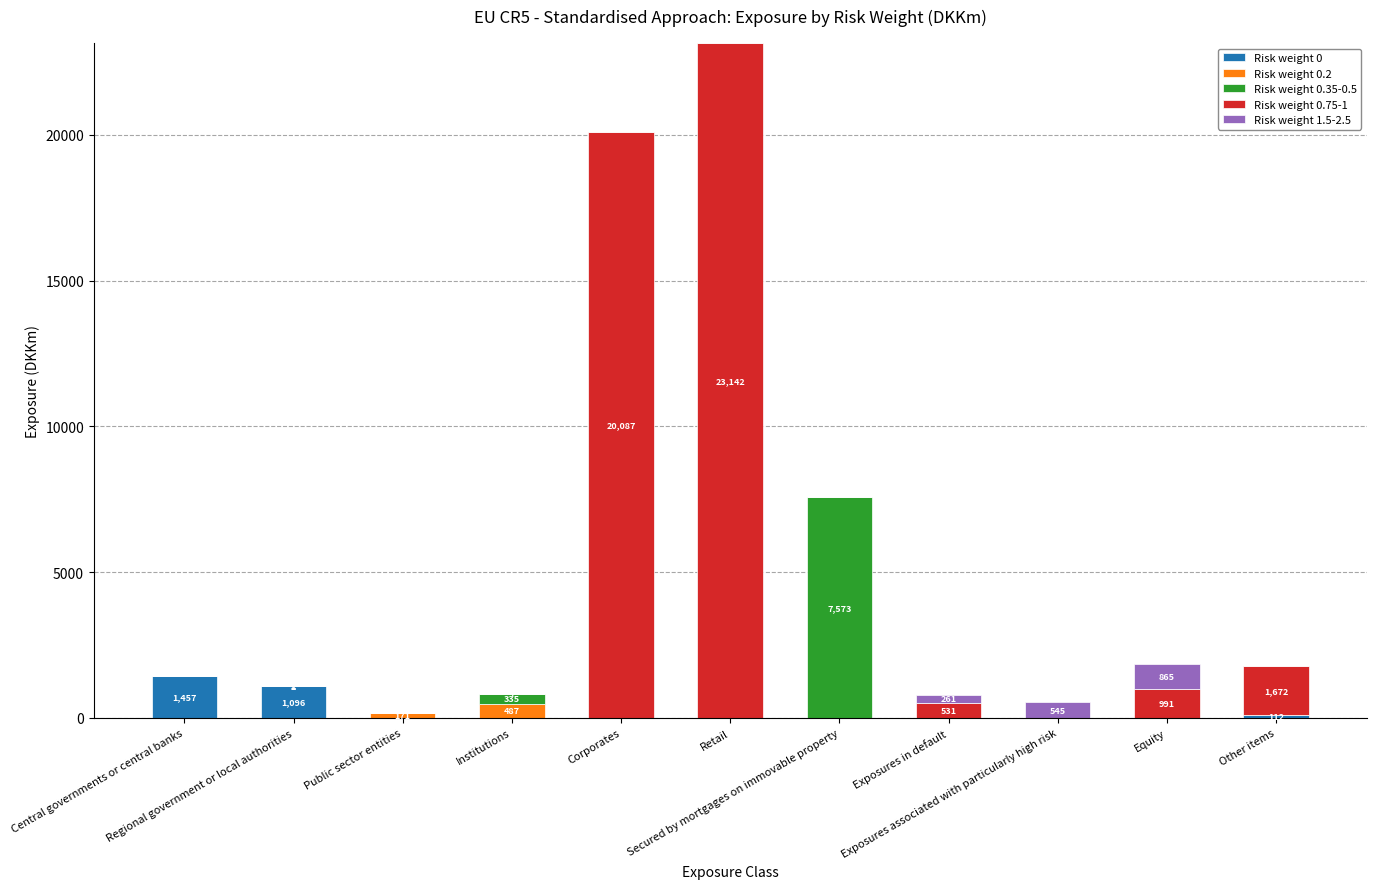

What are all the series names shown in the legend?

Risk weight 0, Risk weight 0.2, Risk weight 0.35-0.5, Risk weight 0.75-1, Risk weight 1.5-2.5